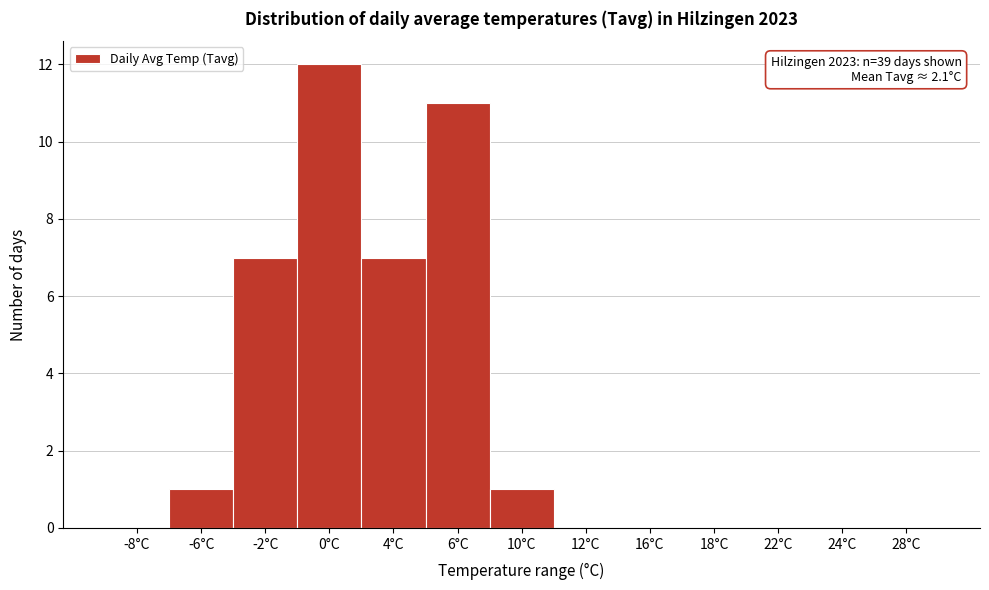

Reading left to right, extract all data points from this chart.

-8°C=0	-6°C=1	-2°C=7	0°C=12	4°C=7	6°C=11	10°C=1	12°C=0	16°C=0	18°C=0	22°C=0	24°C=0	28°C=0